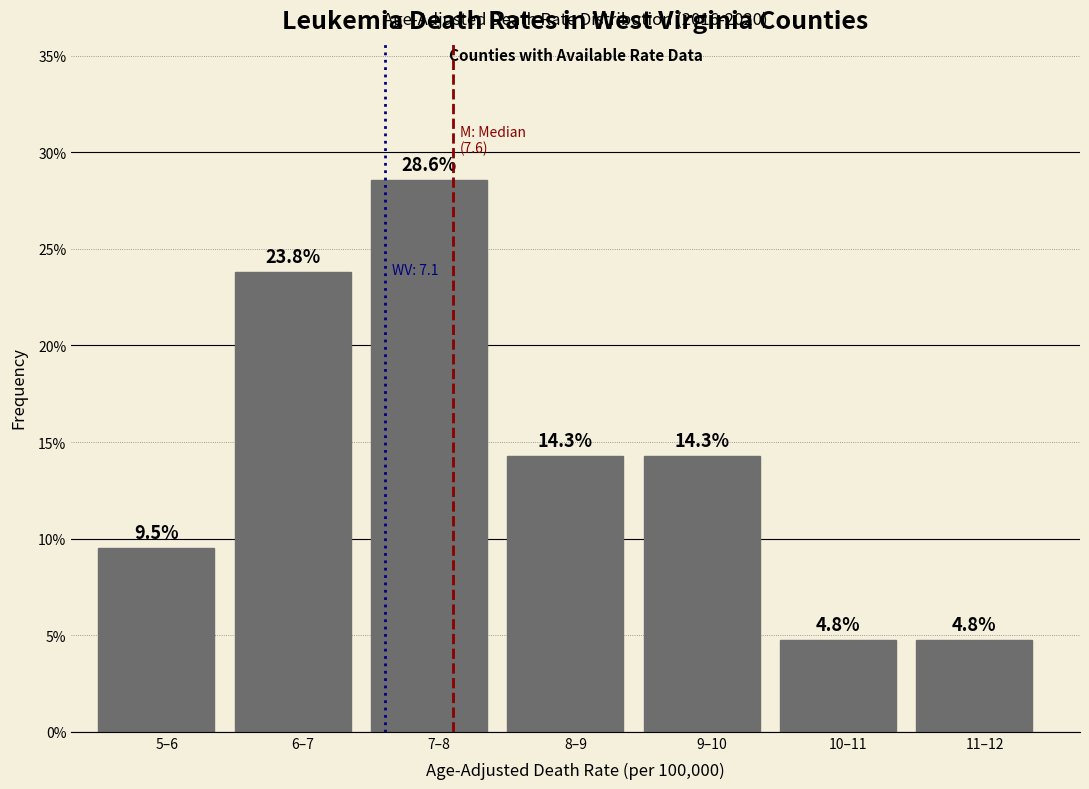

Reading right to left, what are all the values shown in this chart?

11–12=4.8	10–11=4.8	9–10=14.3	8–9=14.3	7–8=28.6	6–7=23.8	5–6=9.5